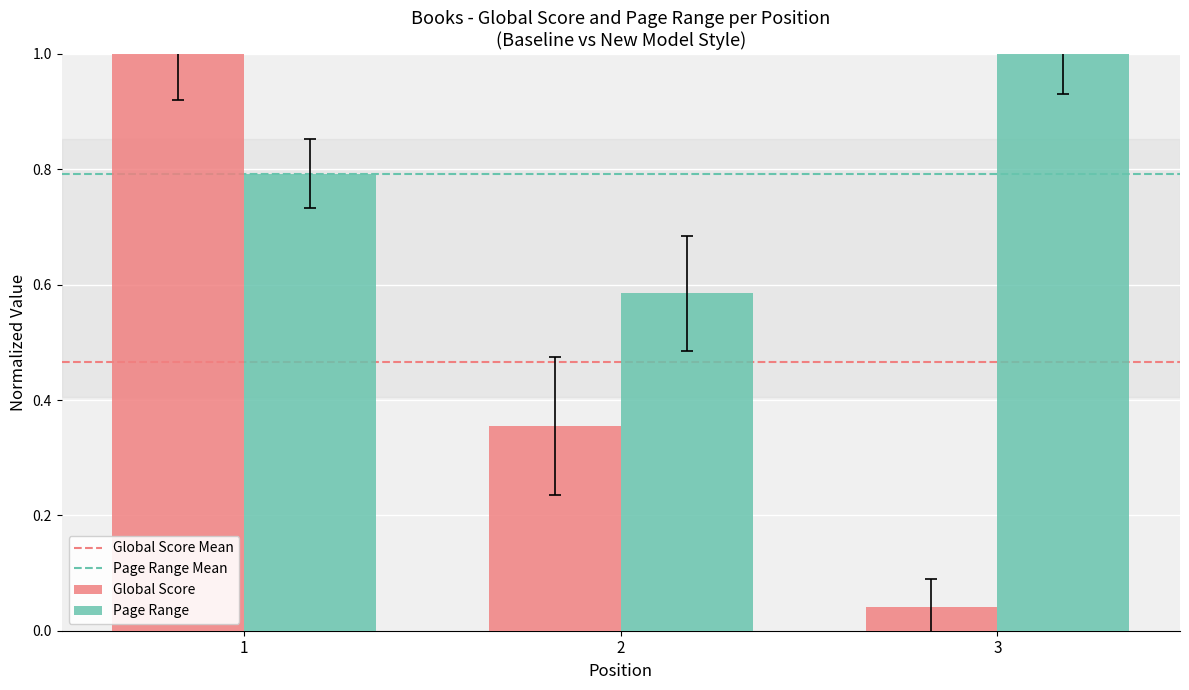

How many data points does each series have?

3